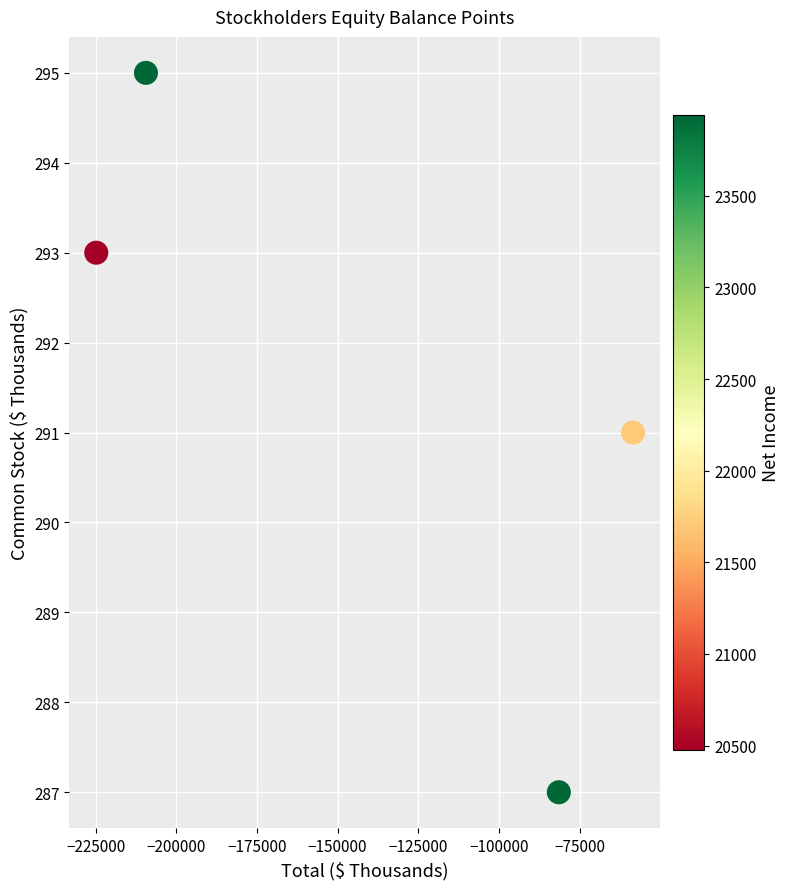

What is the average Y value?

292